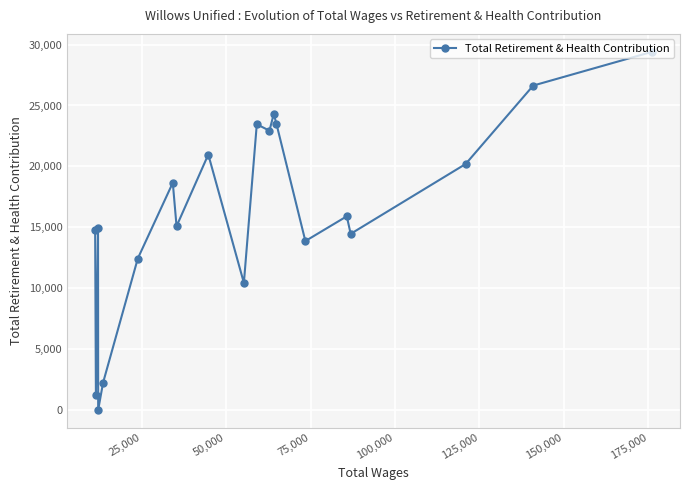

What is the sum of all values?

325529